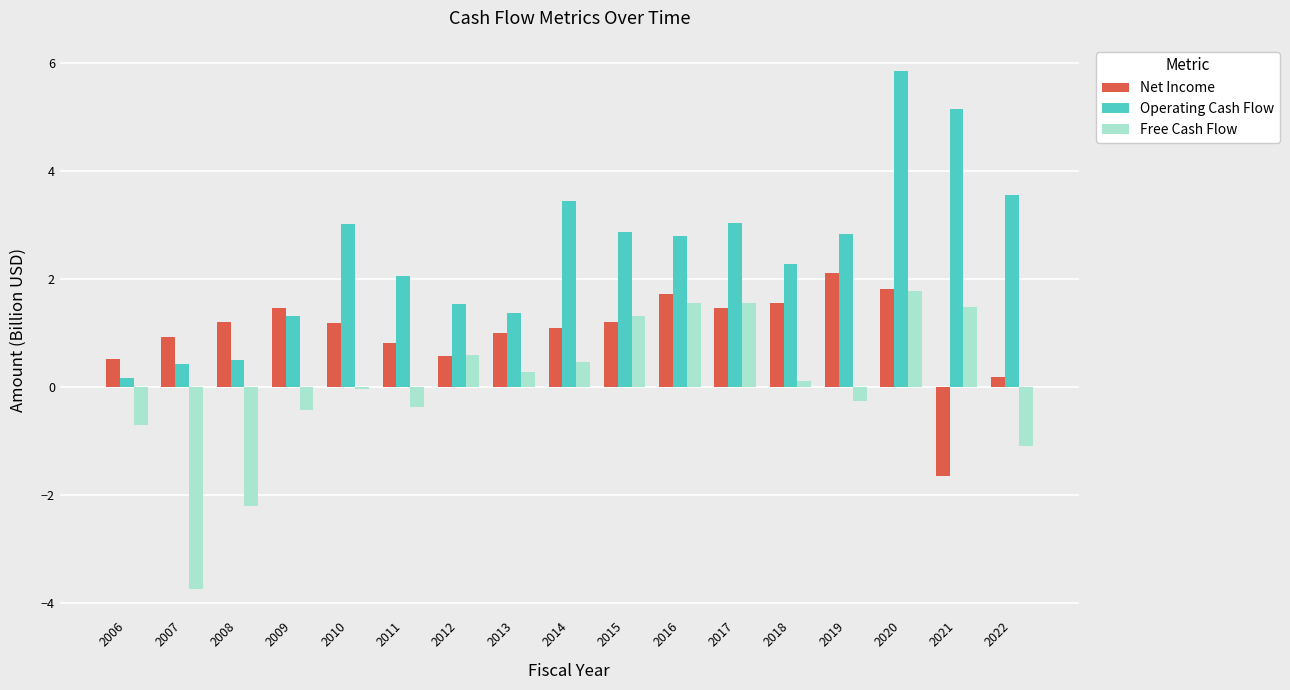

How many positive values does the Net Income series have?

16